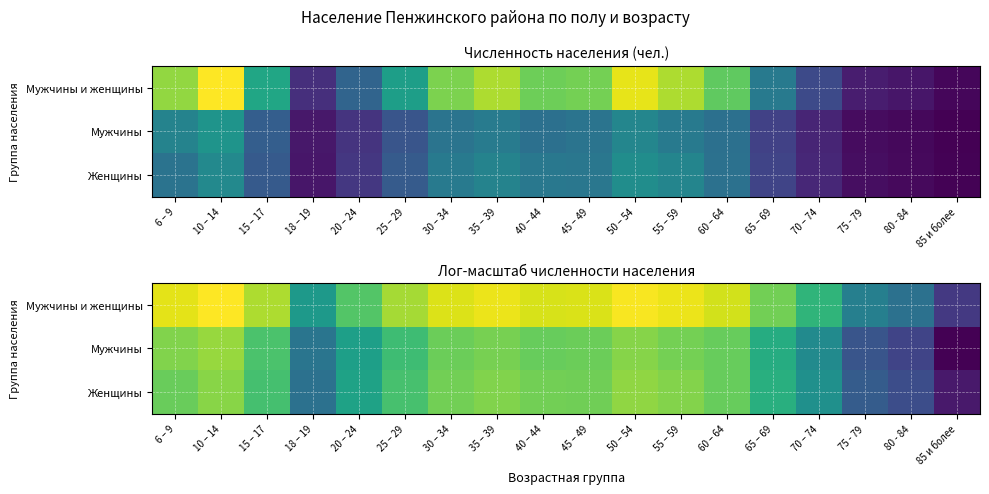

Which series has the largest total across all categories?

Мужчины и женщины